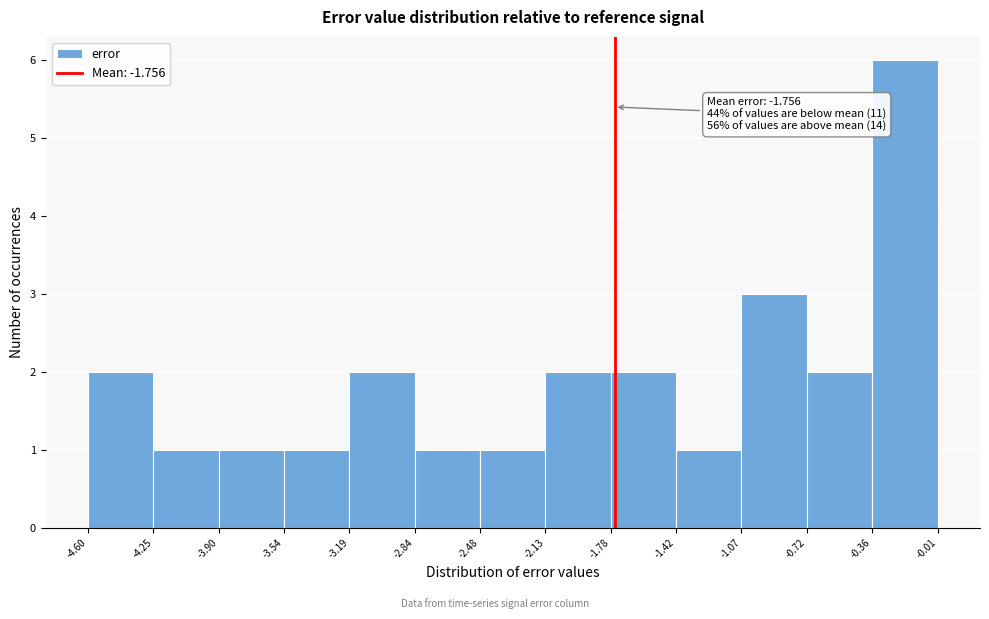

Which range on the x-axis has the tallest bar?

-0.36 to -0.01